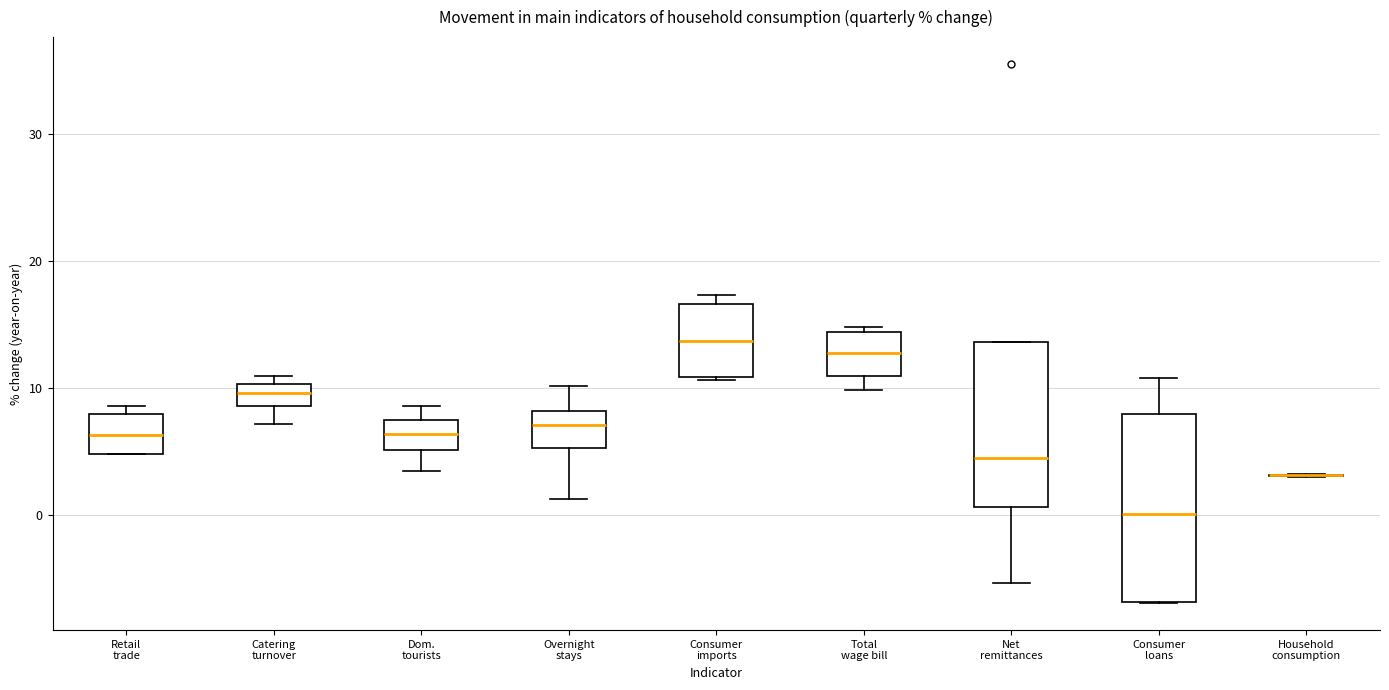

Which box is the tallest, from its lower edge to its upper edge?

Consumer loans